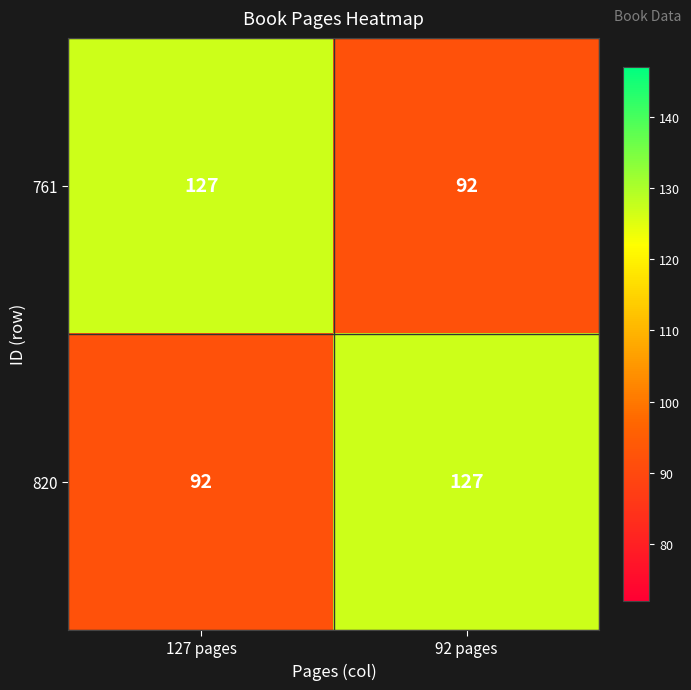

What is the sum of the 820 values at 127 pages and 92 pages?

219